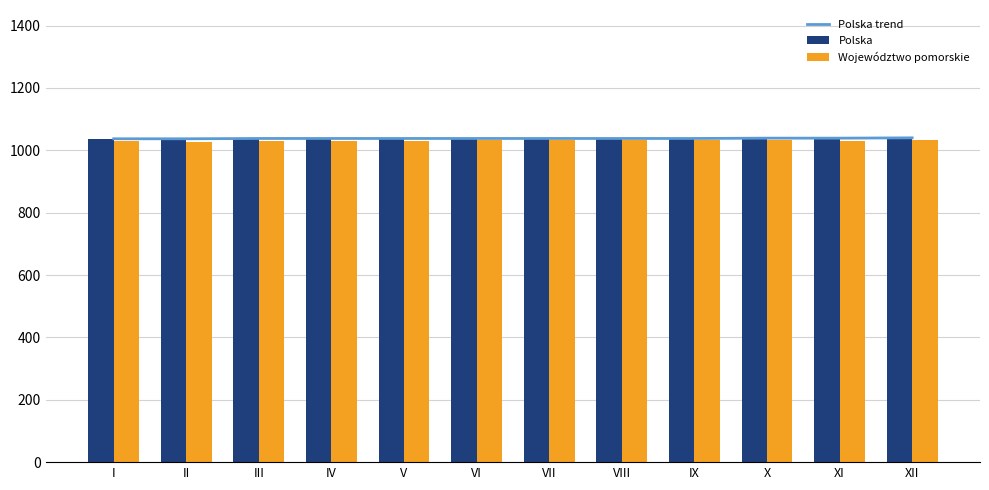

List the labels in order of Województwo pomorskie value, smallest first.

II, I, III, IV, V, XI, VI, IX, X, XII, VII, VIII